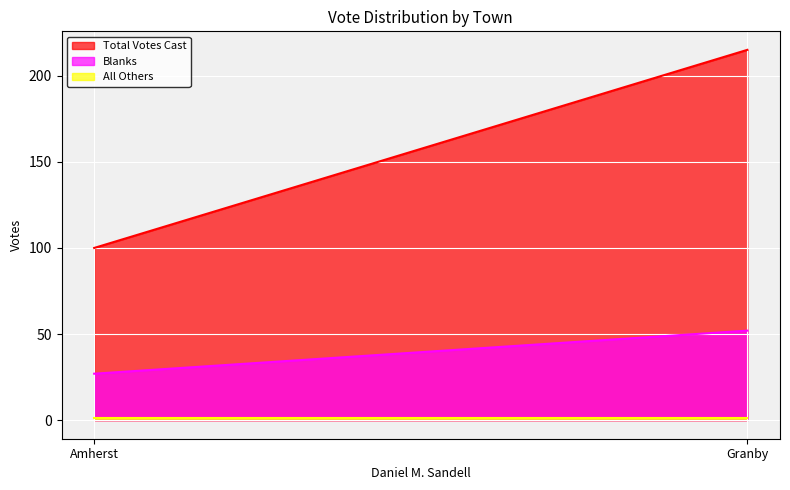

List the labels in order of Blanks value, smallest first.

Amherst, Granby